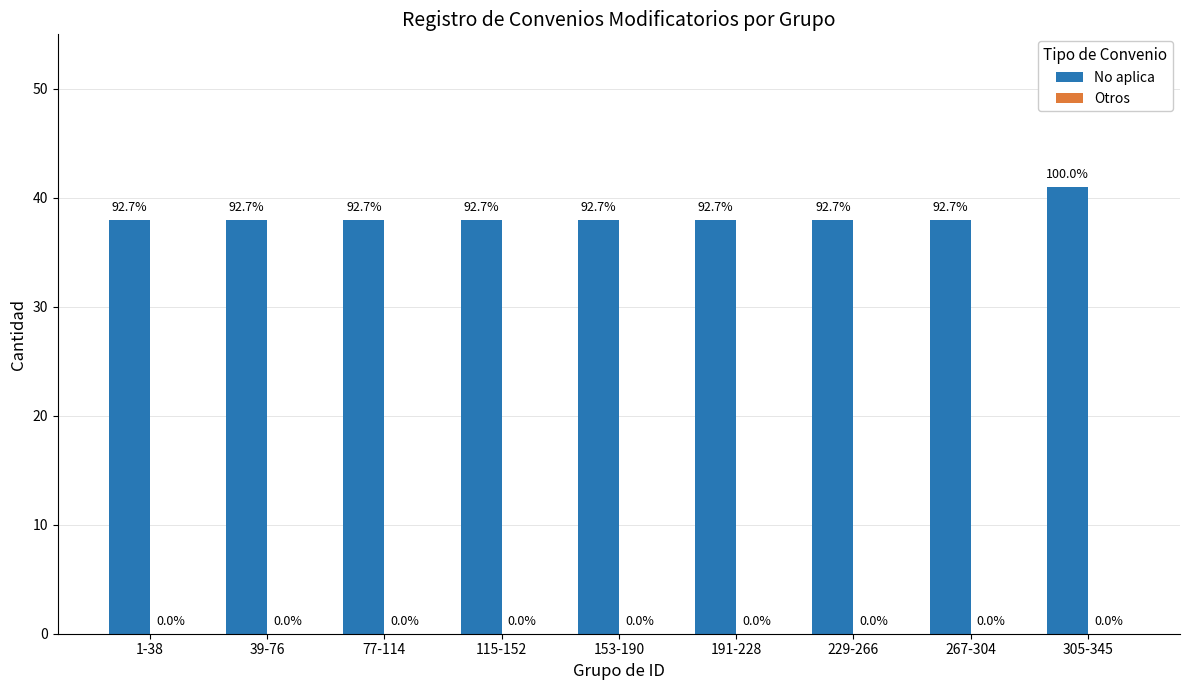

What position from the left is 229-266?

7